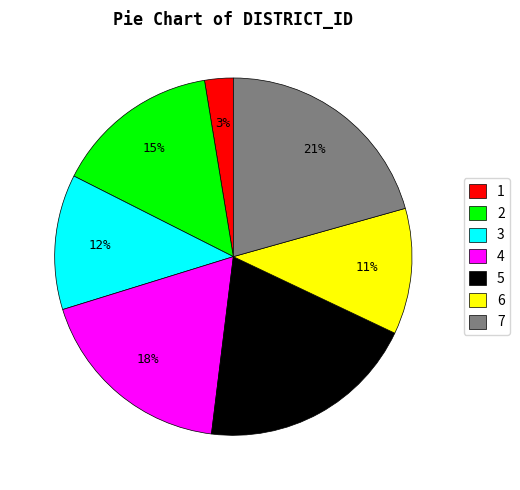

To the nearest percent, what is the difference between the largest and smallest slice percentages?

18%